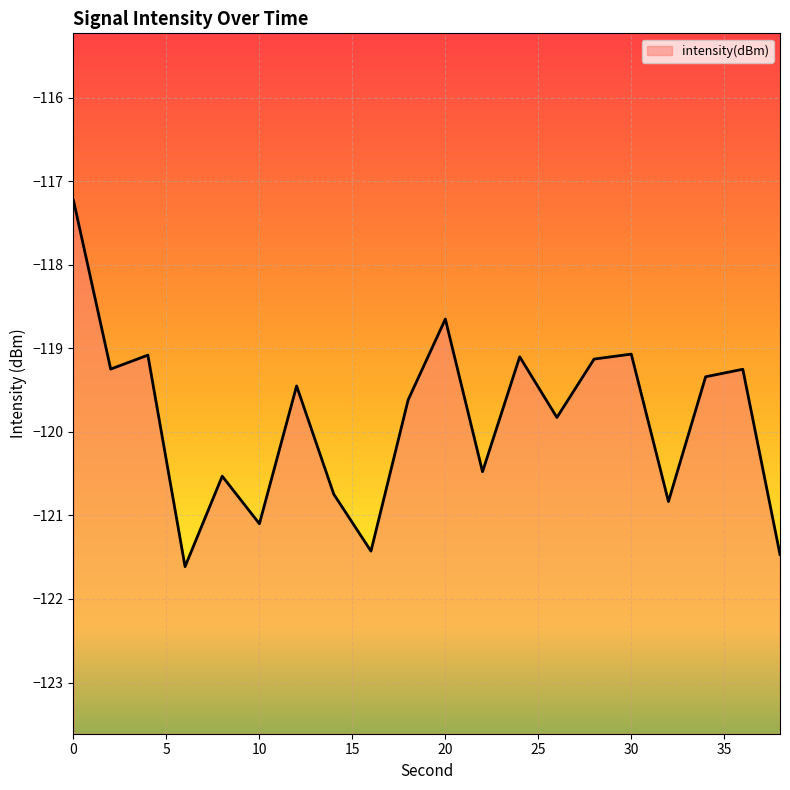

What is the sum of the values at 2 and 34?

-238.6